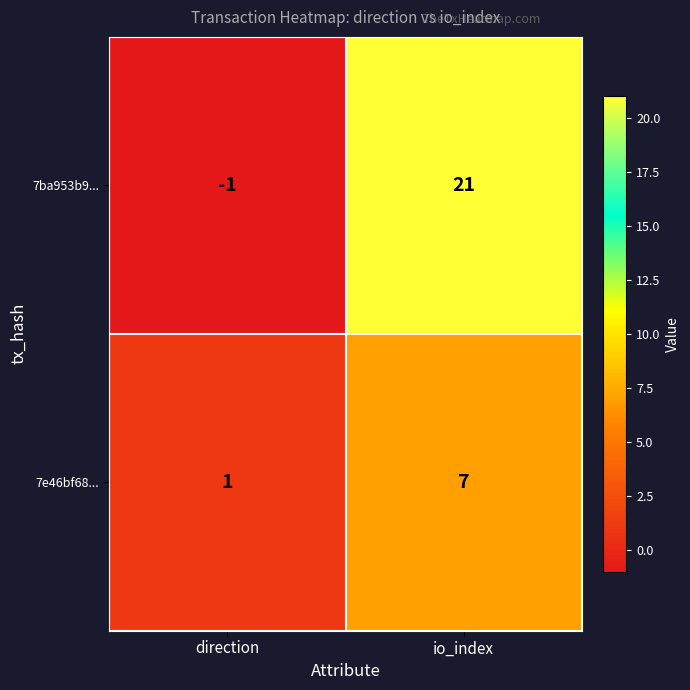

Where is 7e46bf68... nearest to the value 4?

direction